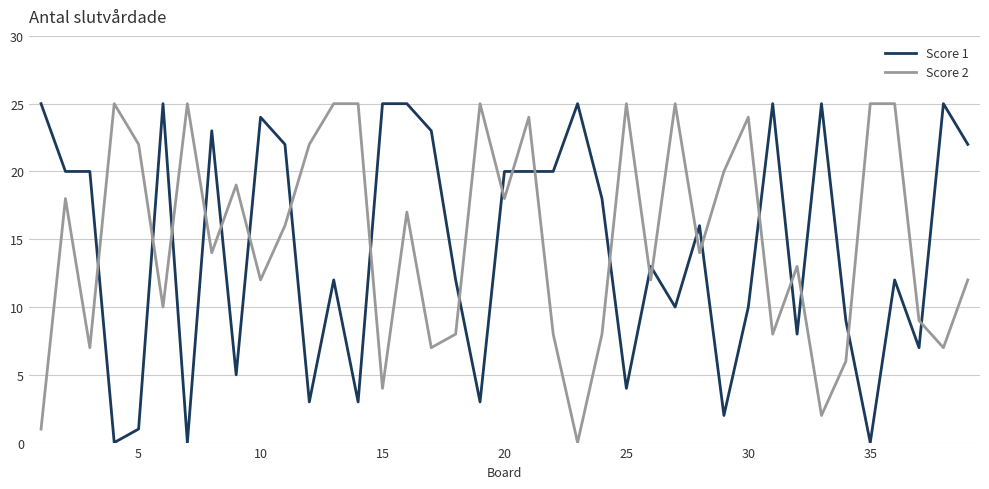

Which series ends up on top after the final intersection of Score 2 and Score 1?

Score 1